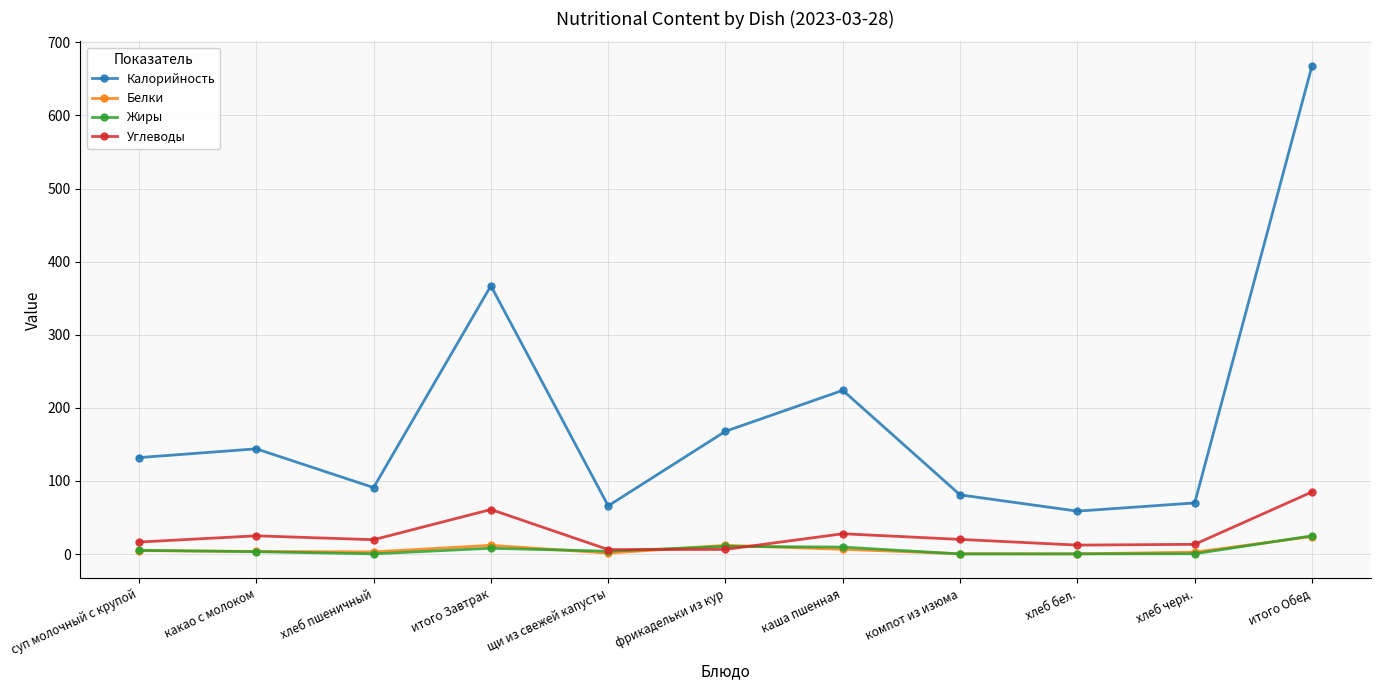

What is the total value across all series at фрикадельки из кур?

196.9